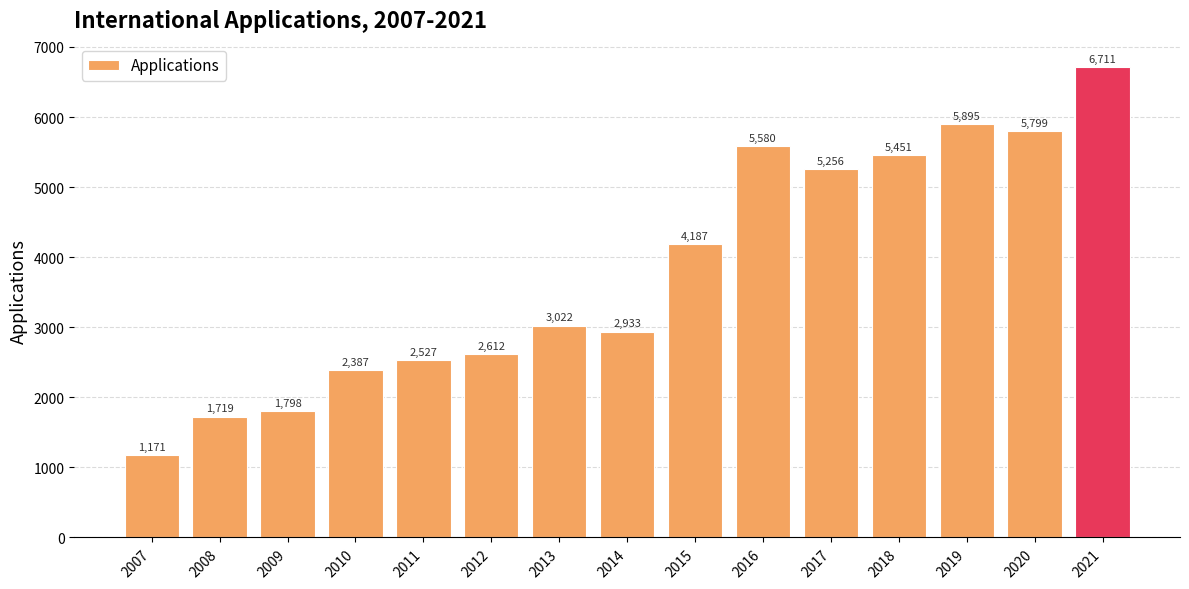

True or false: the data shows 1597 at 2021.

False